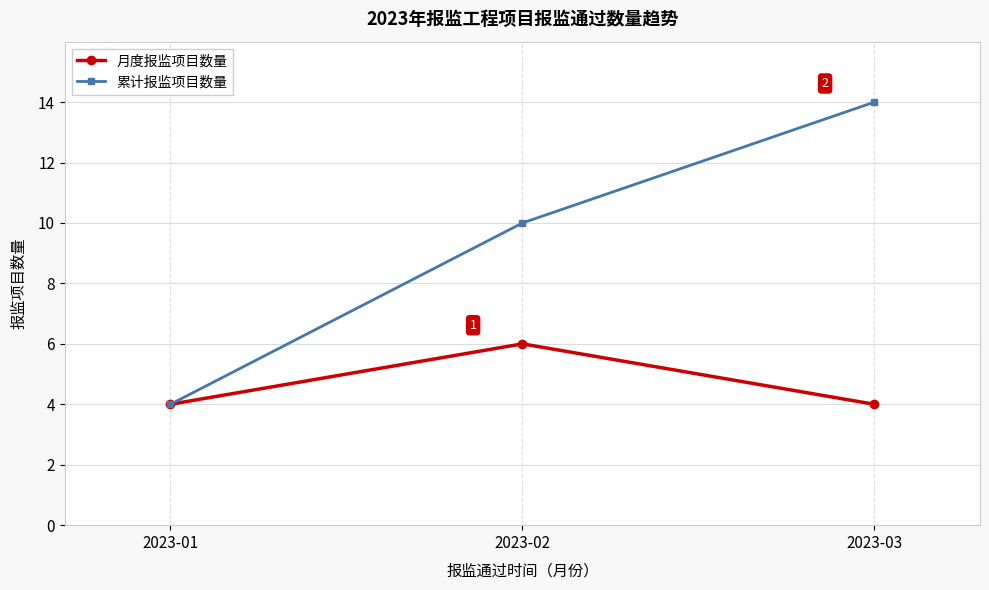

What are all the series names shown in the legend?

月度报监项目数量, 累计报监项目数量